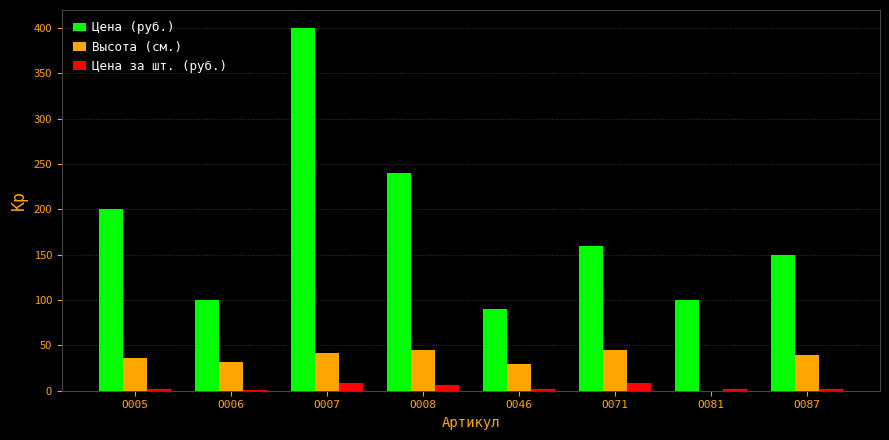

Are the bars grouped side by side (vs. stacked)?

Yes